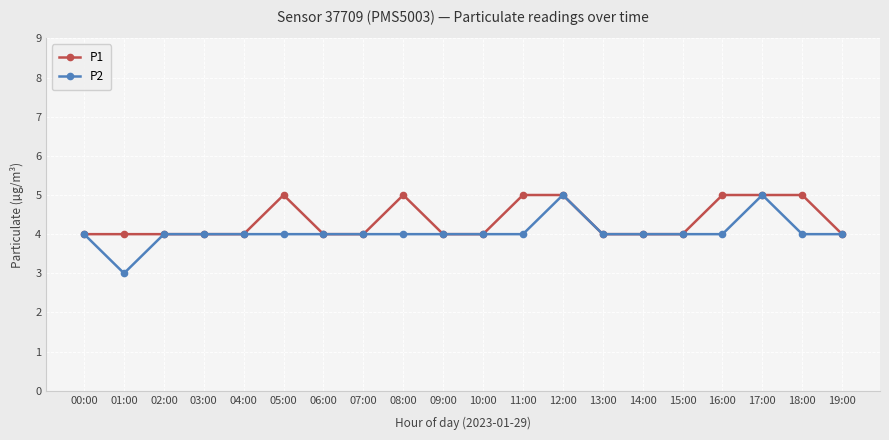

How many categories are shown in the chart?

20